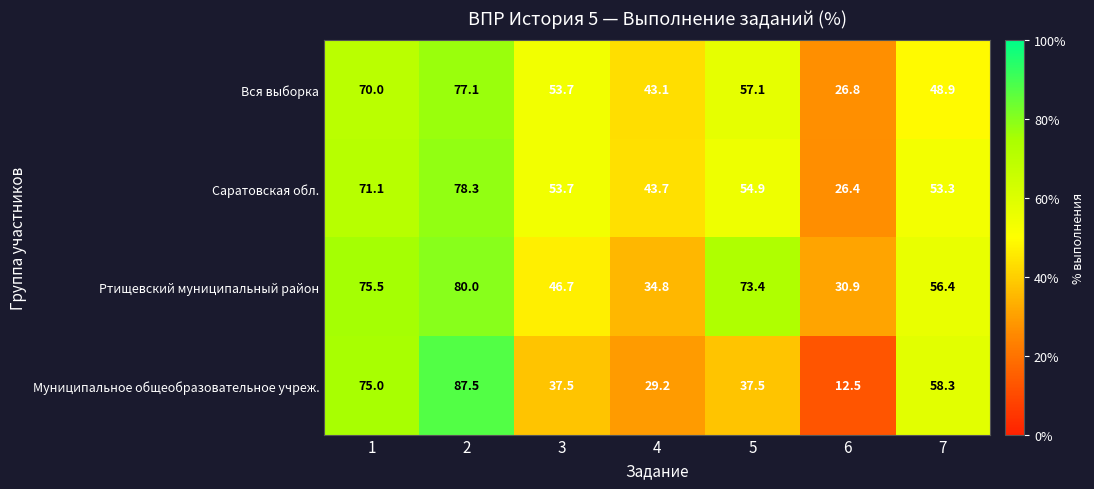

What is the sum of the Муниципальное общеобразовательное учреж. values at 7 and 1?

133.3